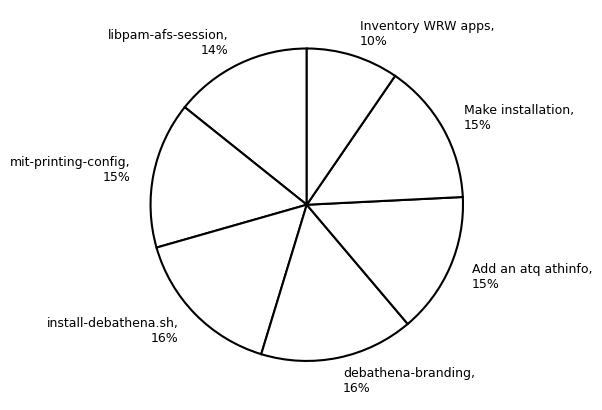

True or false: Inventory WRW apps accounts for 10% of the total.

True